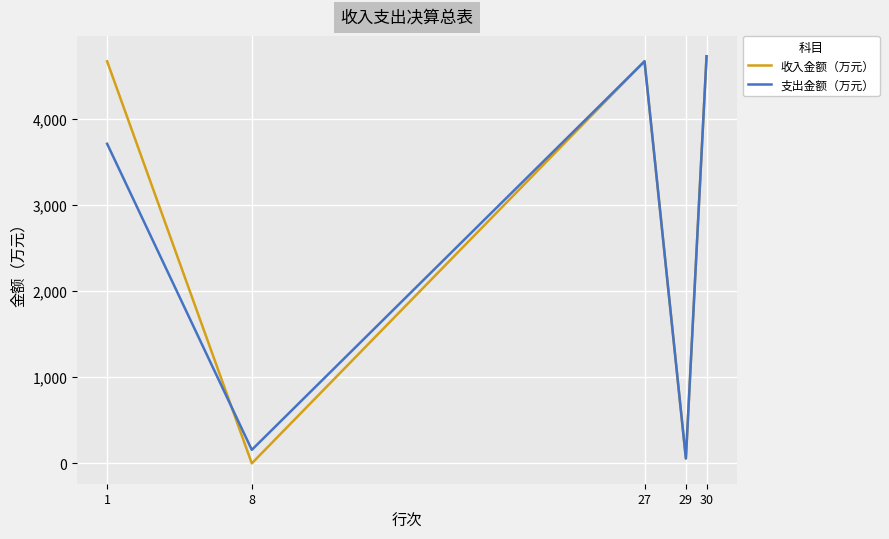

The value of 支出金额（万元） at 1 is 3709.2. True or false?

True